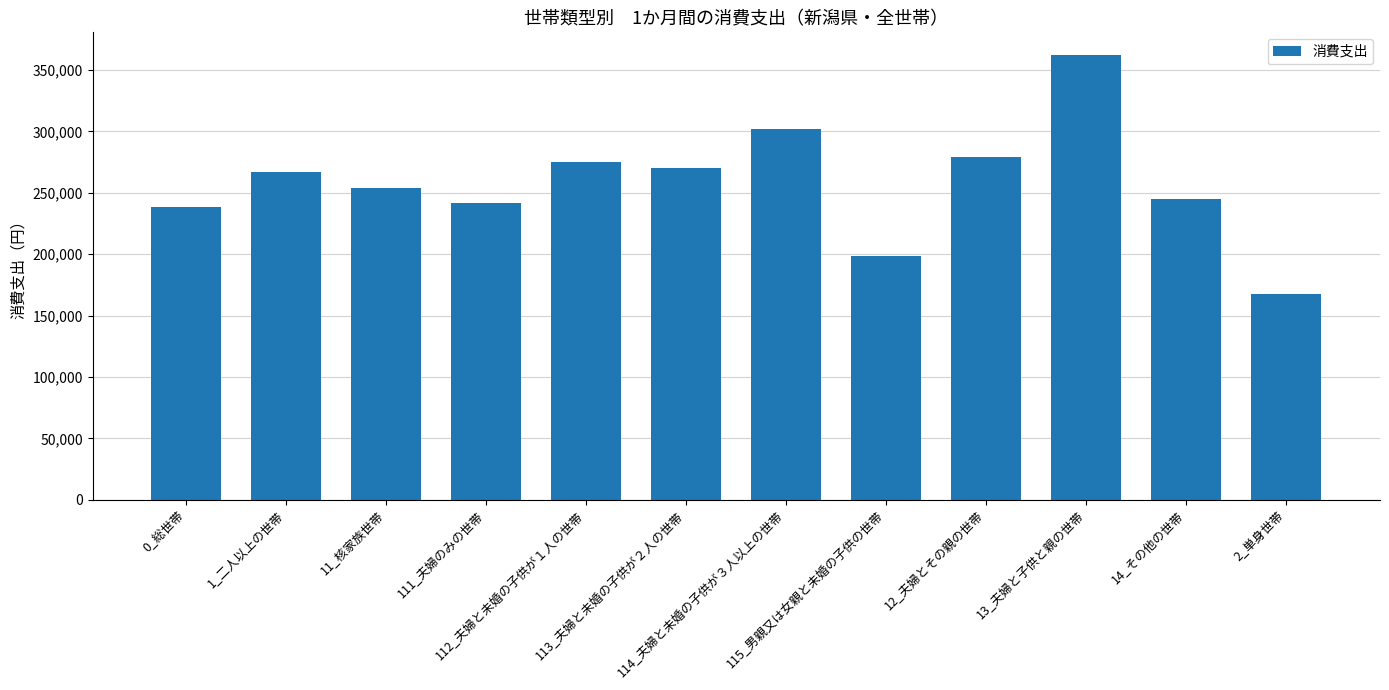

What is the label of the 9th bar from the right?

111_夫婦のみの世帯